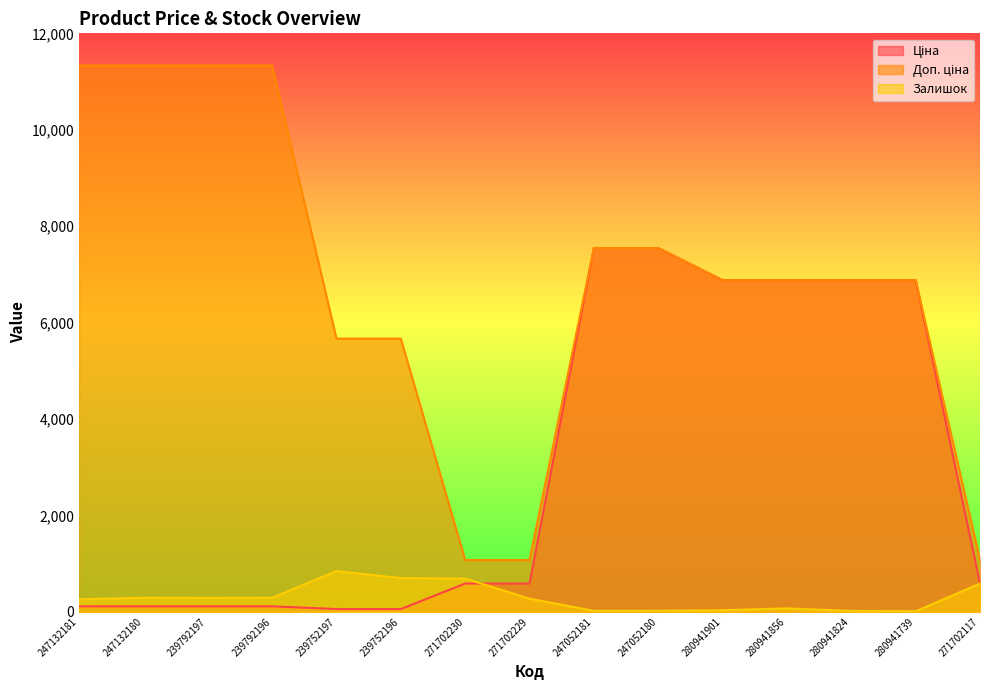

How many values in the Доп. ціна series exceed 6879?

10